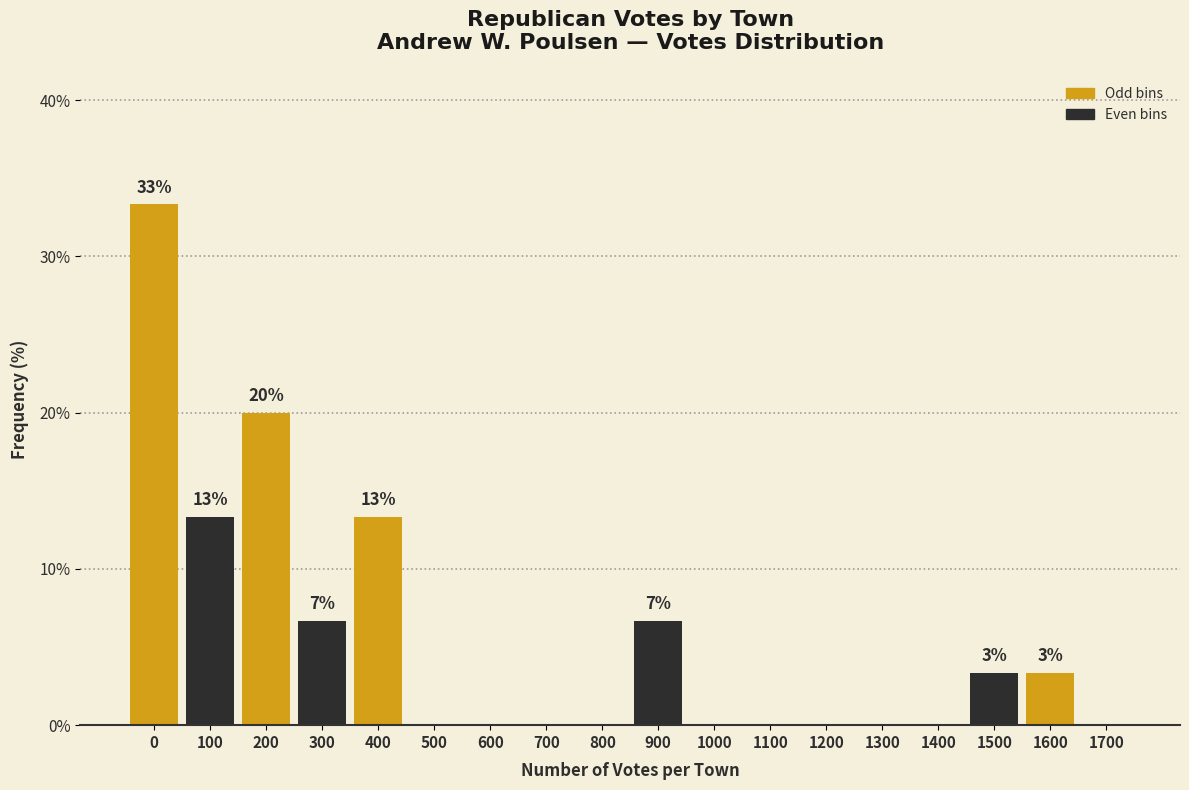

Reading left to right, extract all data points from this chart.

0=33.3	100=13.3	200=20.0	300=6.7	400=13.3	500=0.0	600=0.0	700=0.0	800=0.0	900=6.7	1000=0.0	1100=0.0	1200=0.0	1300=0.0	1400=0.0	1500=3.3	1600=3.3	1700=0.0